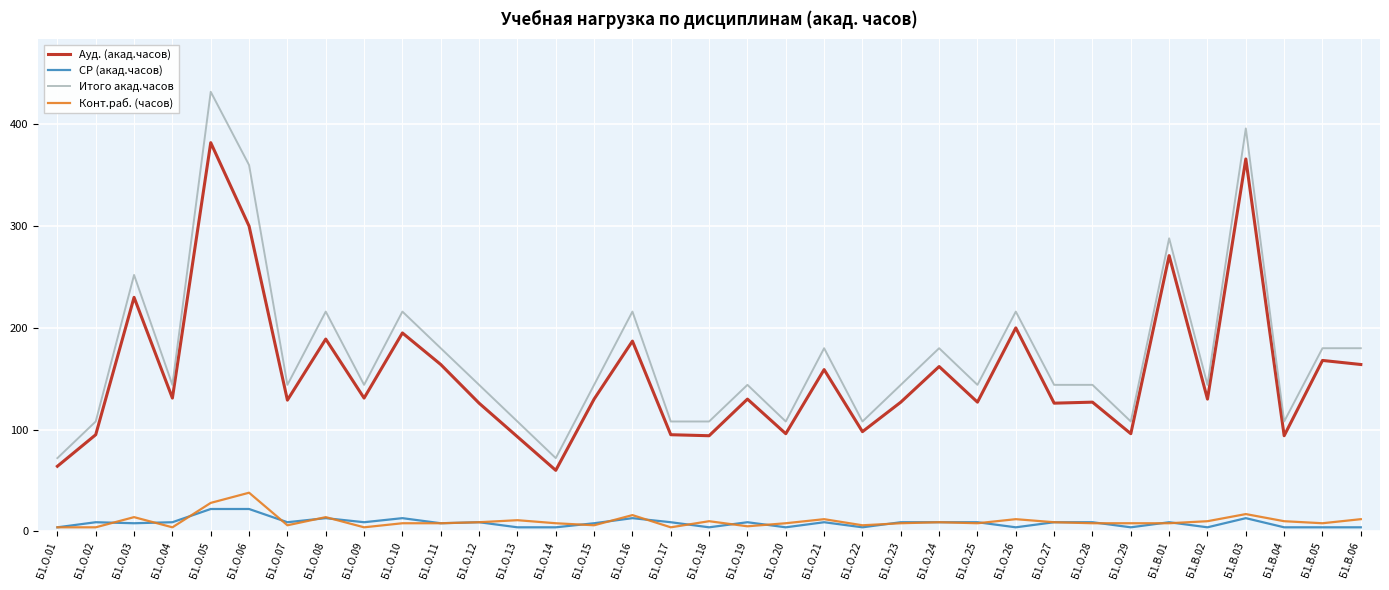

True or false: Итого акад.часов and СР (акад.часов) intersect in this chart.

False